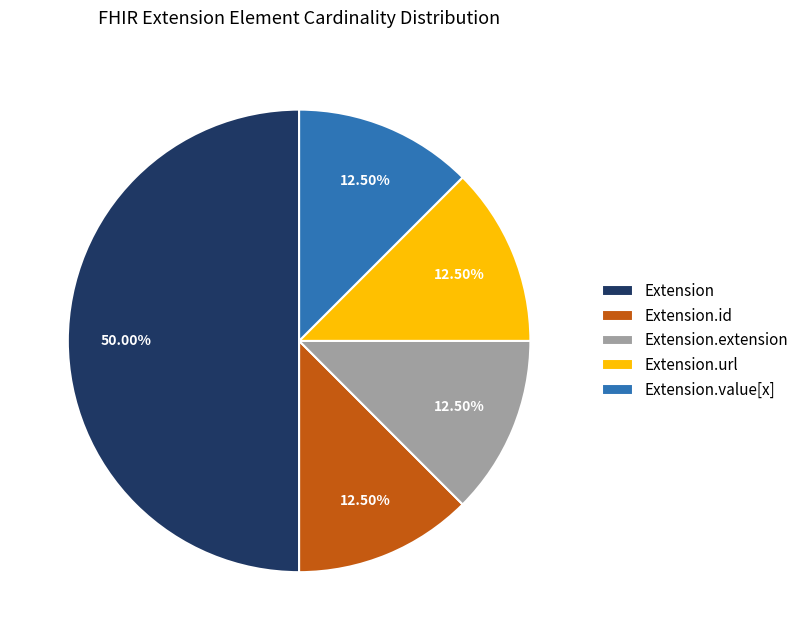

Which slice is the largest?

Extension